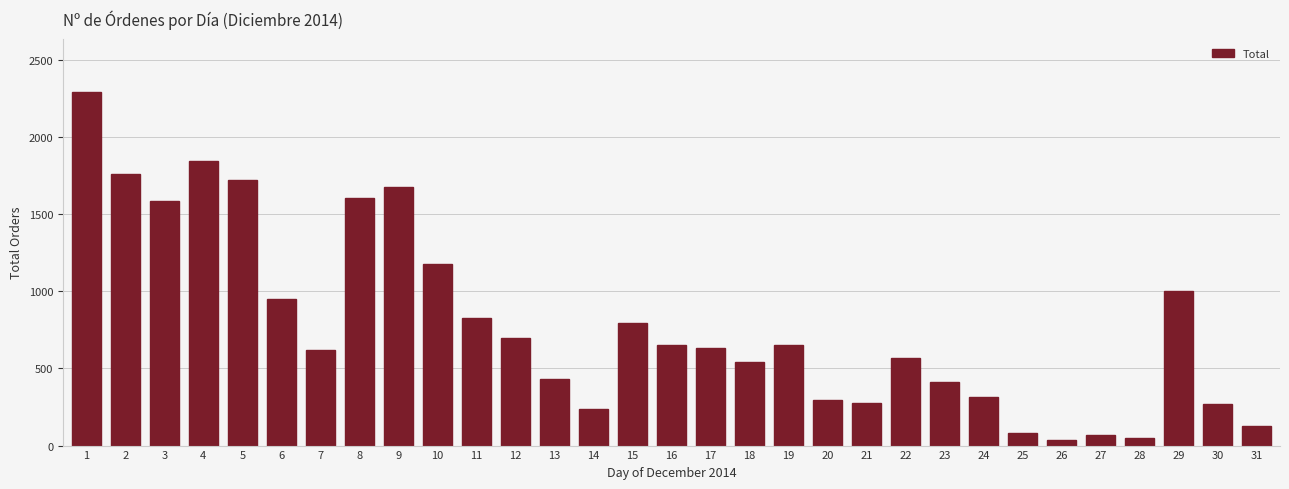

What is the change in value from 19 to 21?

-377